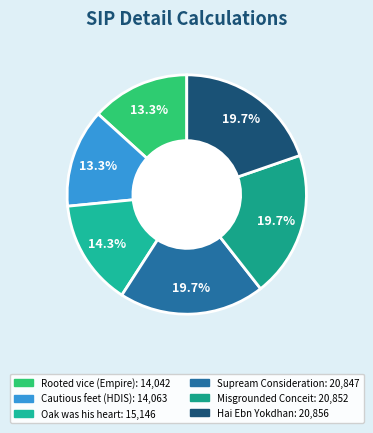

Does Misgrounded Conceit account for over 50% of the chart?

No